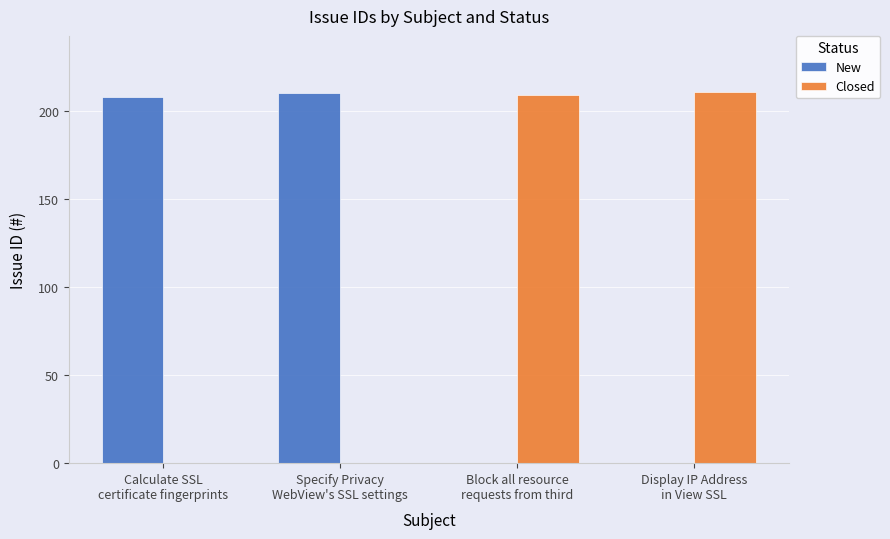

How many bars are there in each group?

2